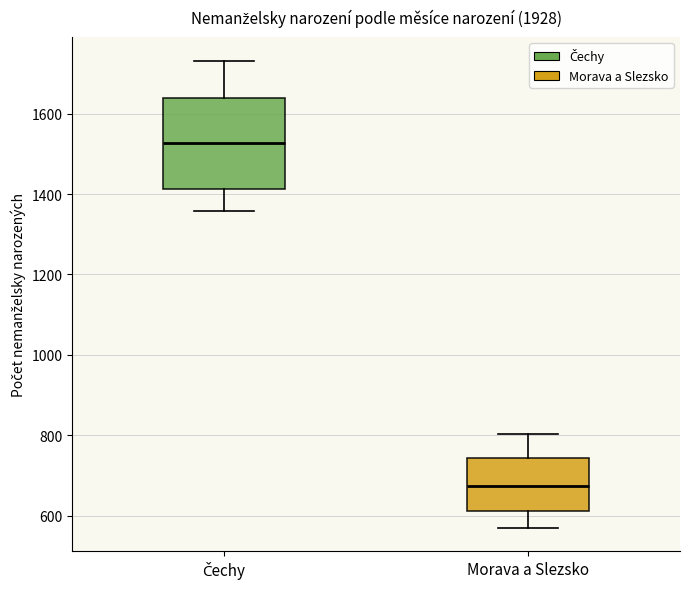

Reading left to right, transcribe this box plot: for each box, give where its median line is, the range the box spans, and where its two whiskers end, as read against the y-axis. The values are not printed on the chart, so give them approximately, as read against the axis.

Čechy: median 1520, box 1420 to 1640, whiskers 1360 to 1740
Morava a Slezsko: median 680, box 620 to 740, whiskers 560 to 800